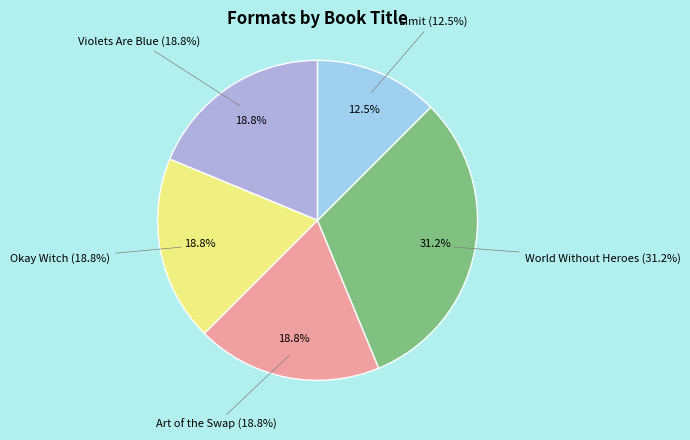

Does Okay Witch account for over 50% of the chart?

No